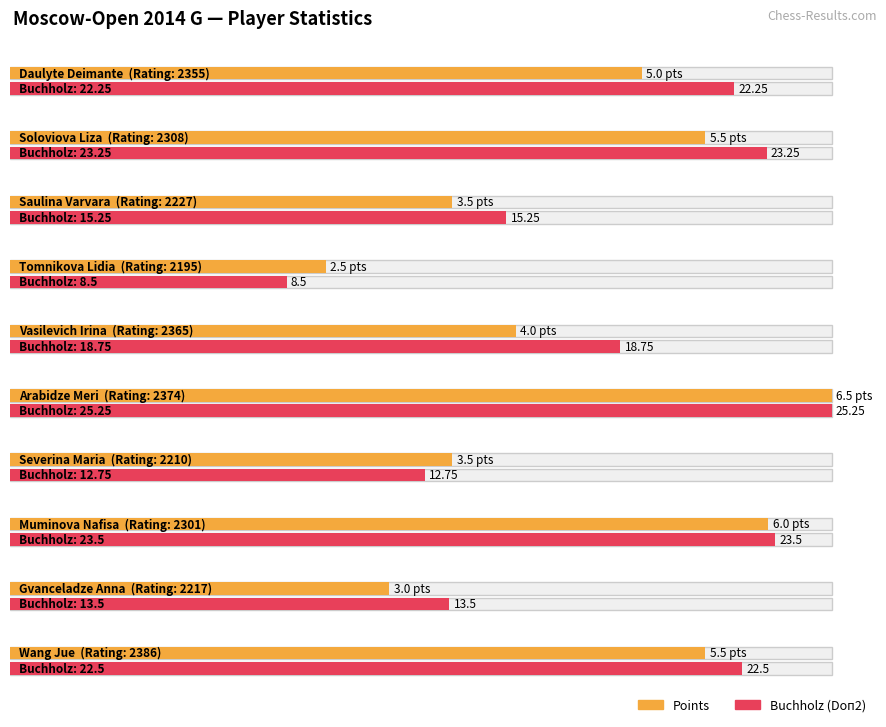

At Saulina Varvara, list the series in order from largest to smallest.

Doп2, Points